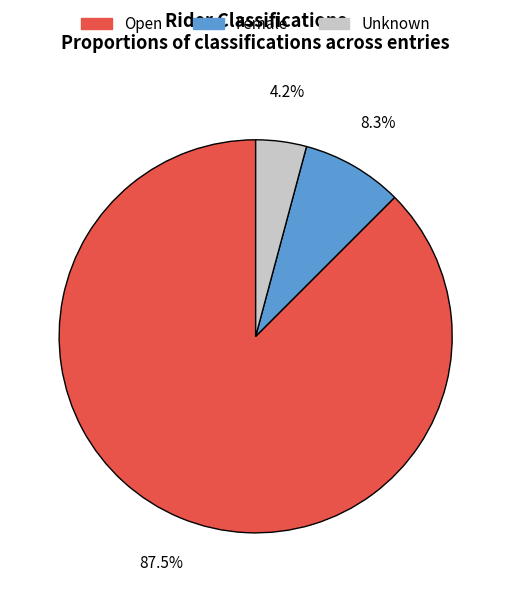

Is there a majority slice in this chart?

Yes